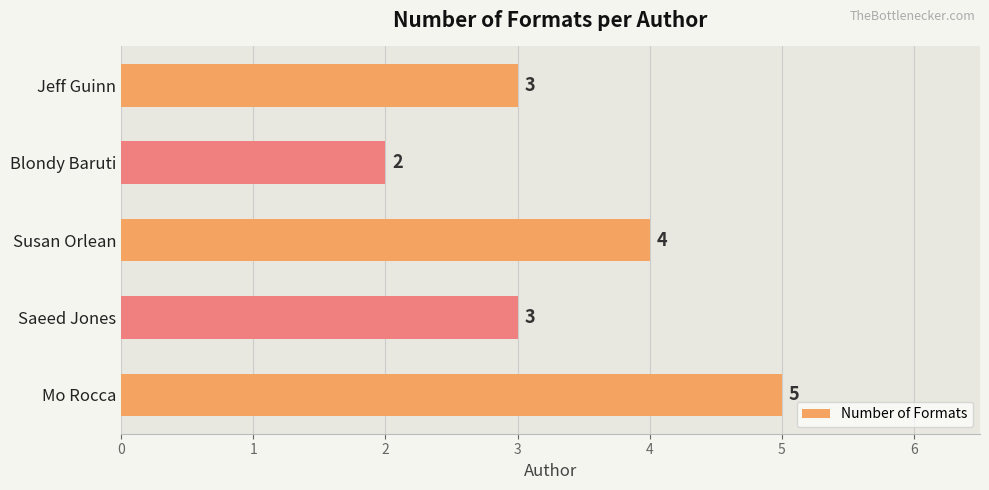

How many distinct data groups are displayed?

1